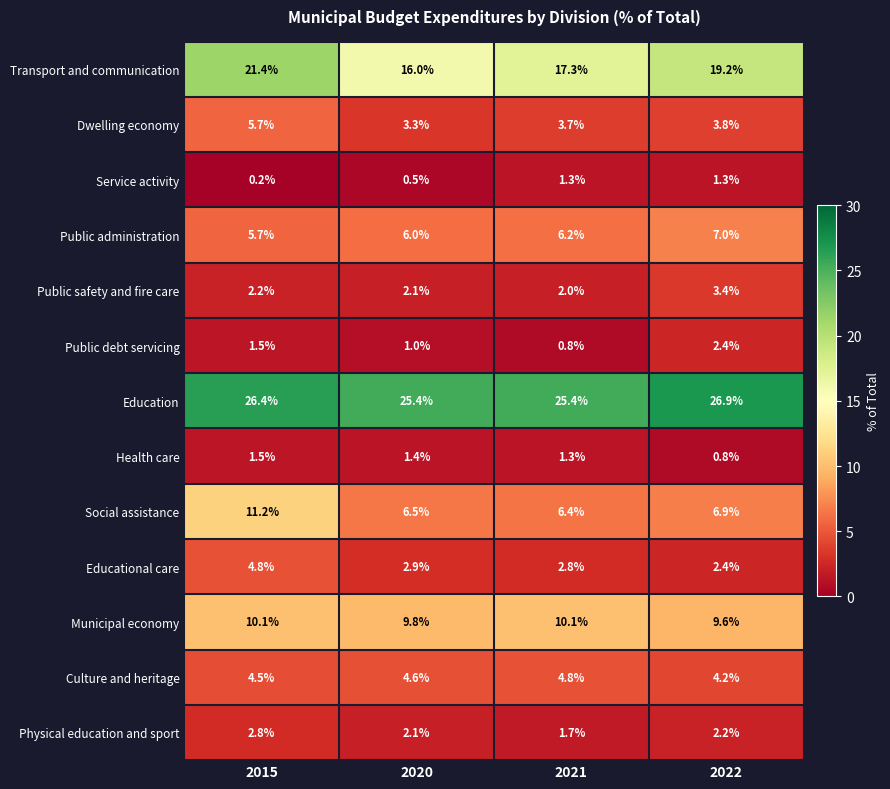

What is the average value of the Physical education and sport series?

2.2